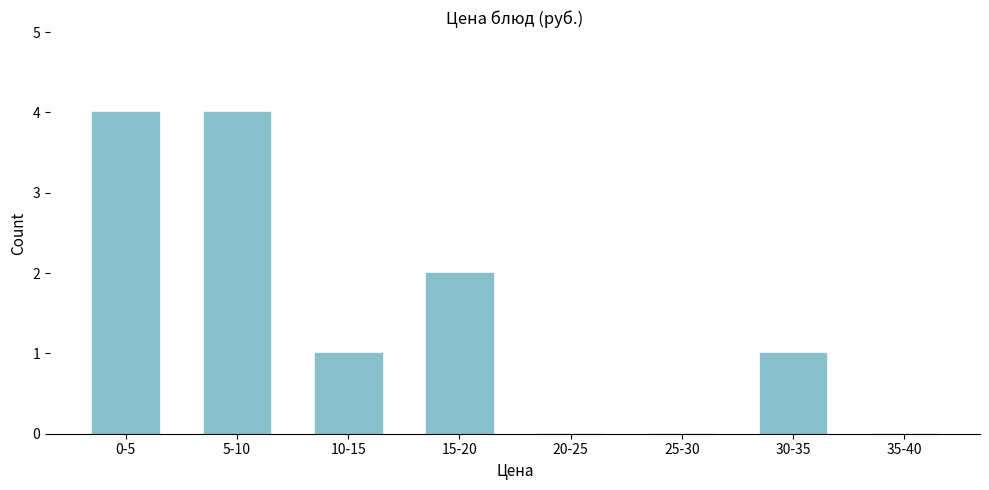

Reading left to right, what are all the values shown in this chart?

0-5=4	5-10=4	10-15=1	15-20=2	20-25=0	25-30=0	30-35=1	35-40=0